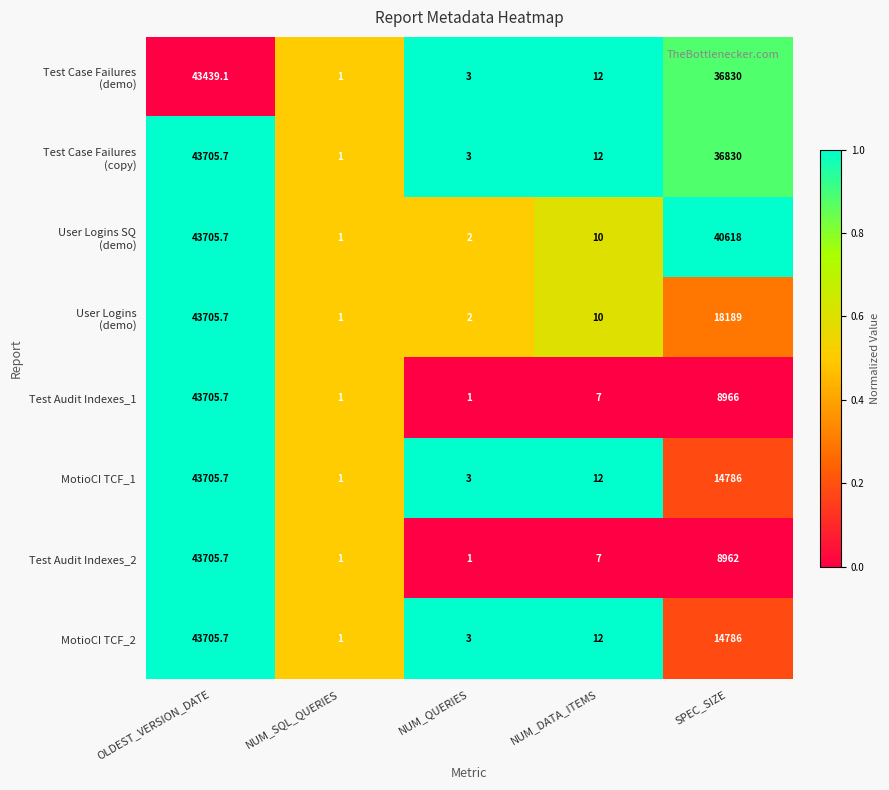

True or false: MotioCI TCF_2 has a value of 7.8 at NUM_DATA_ITEMS.

False